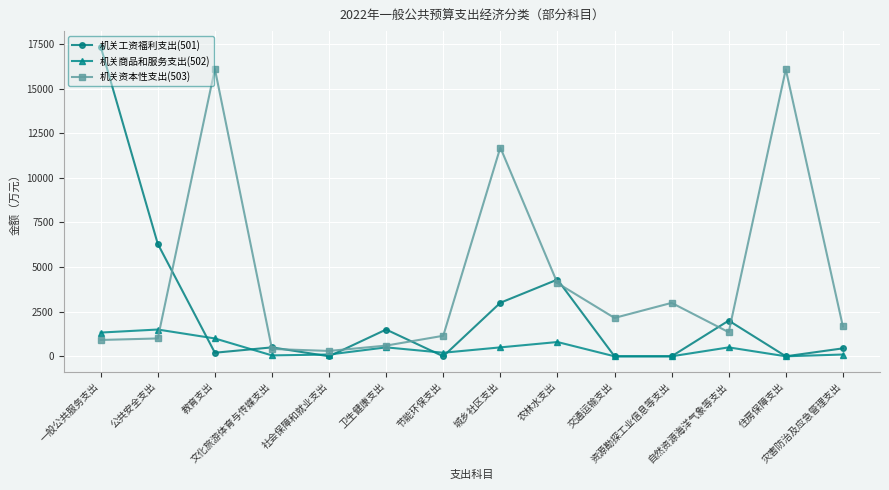

What is the difference between the 机关商品和服务支出(502) values at 资源勘探工业信息等支出 and 一般公共服务支出?

1330